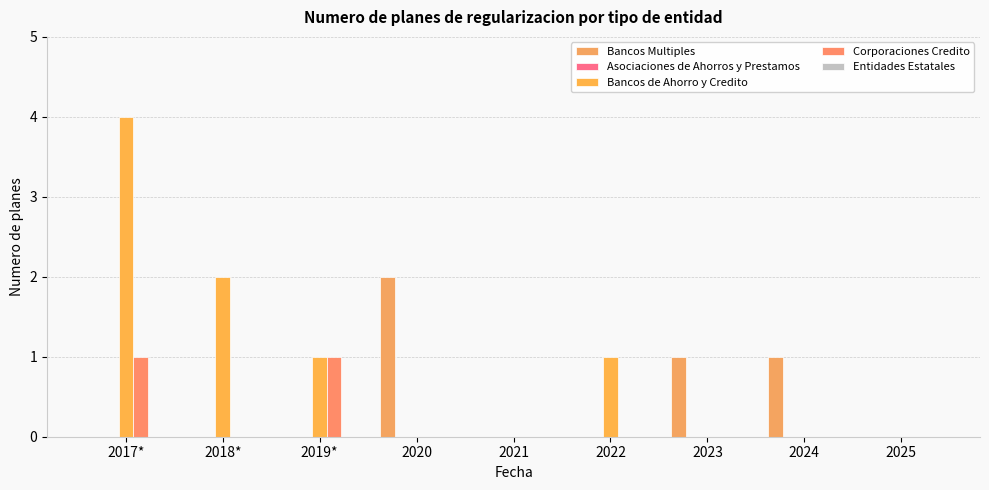

List the series in order of their peak value, lowest first.

Asociaciones de Ahorros y Prestamos, Entidades Estatales, Corporaciones Credito, Bancos Multiples, Bancos de Ahorro y Credito